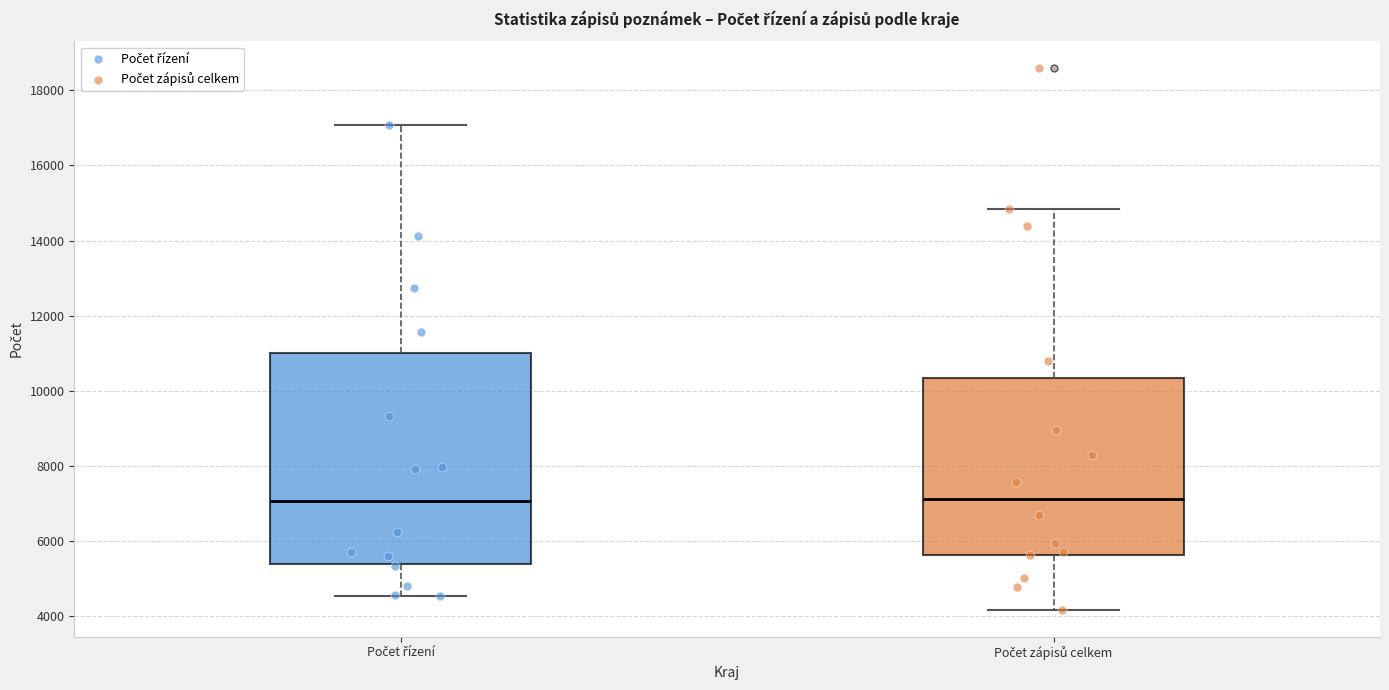

Where is the upper edge of the box for Počet zápisů celkem on the y-axis? The values are not printed on the chart, so give them approximately, as read against the axis.

10400